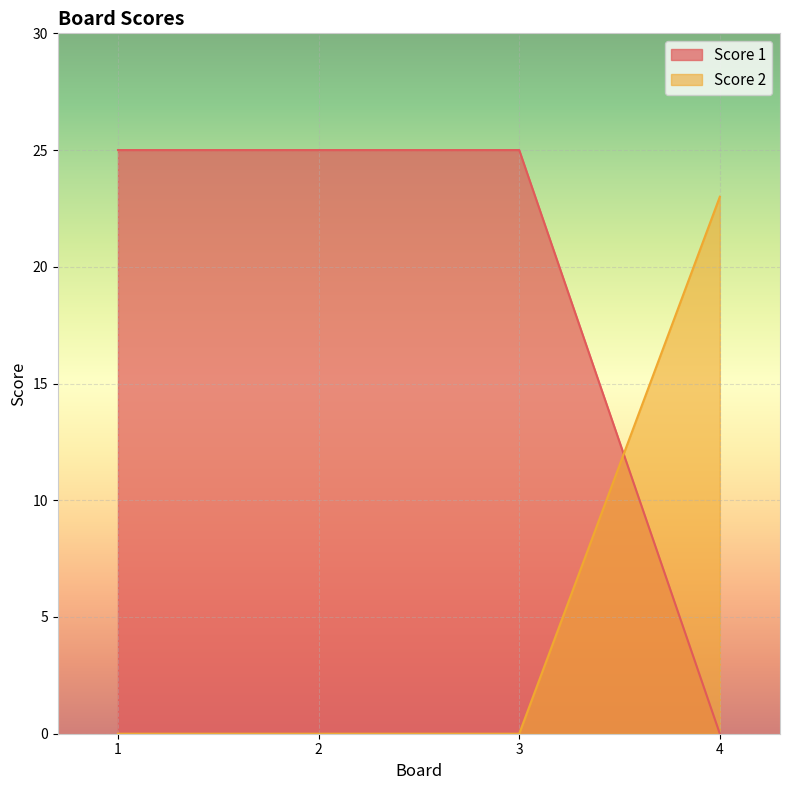

What is the average value of the Score 2 series?

6